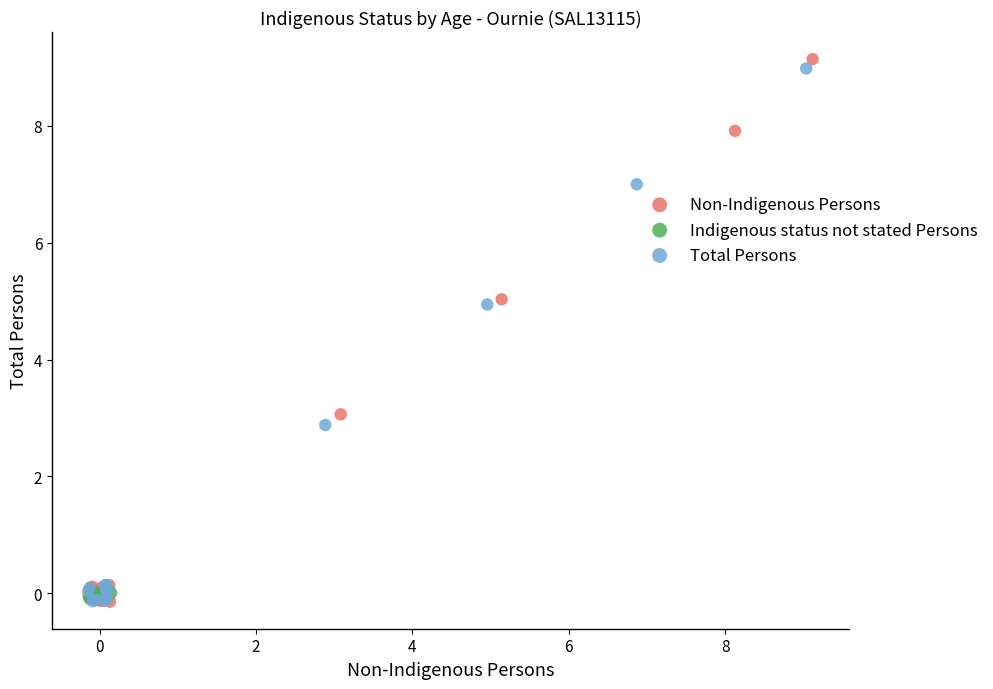

What are all the series names shown in the legend?

Non-Indigenous Persons, Indigenous status not stated Persons, Total Persons